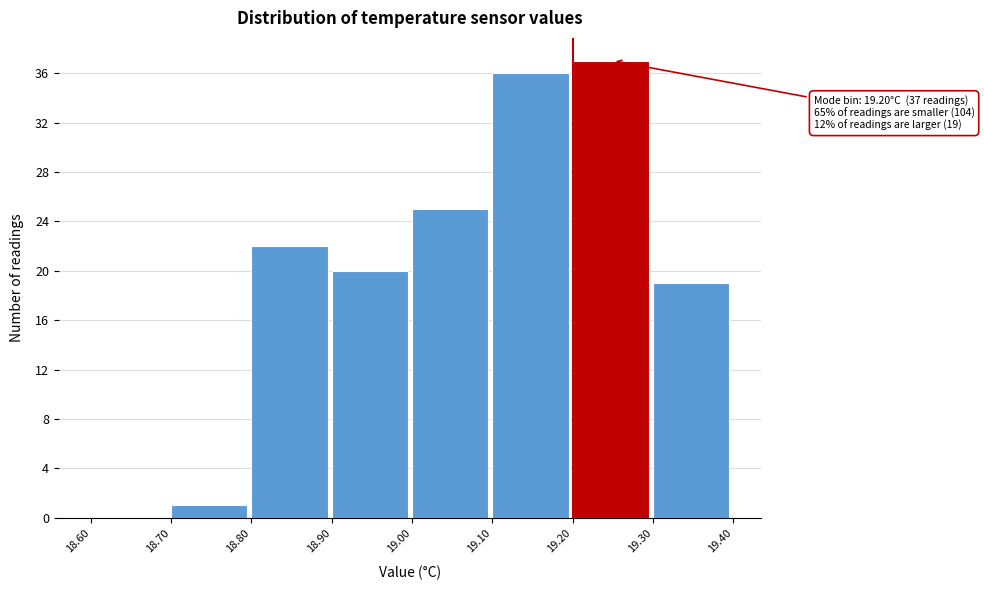

Which range on the x-axis has the tallest bar?

19.20 to 19.30